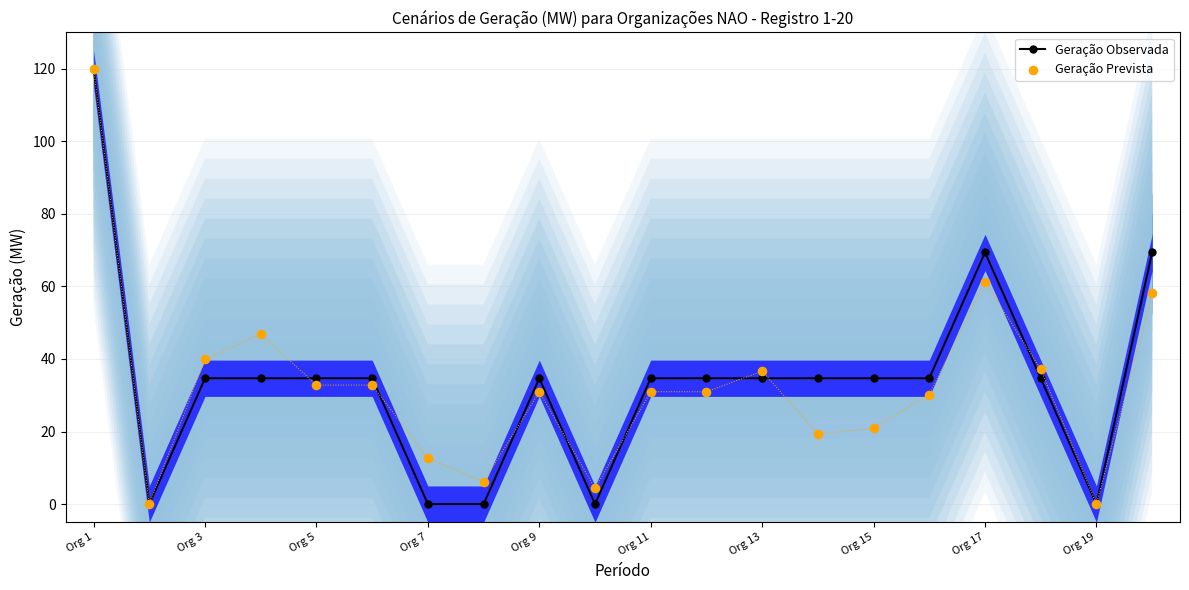

Which series has the largest total across all categories?

Geração Observada